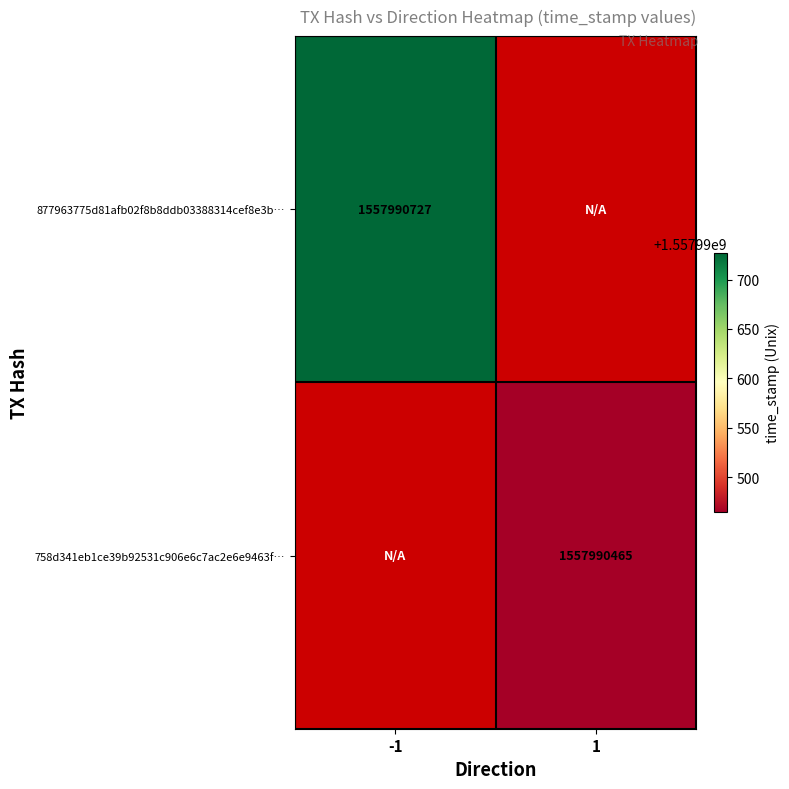

Which series has the largest range (max minus min)?

877963775d81afb02f8b8ddb03388314cef8e3b